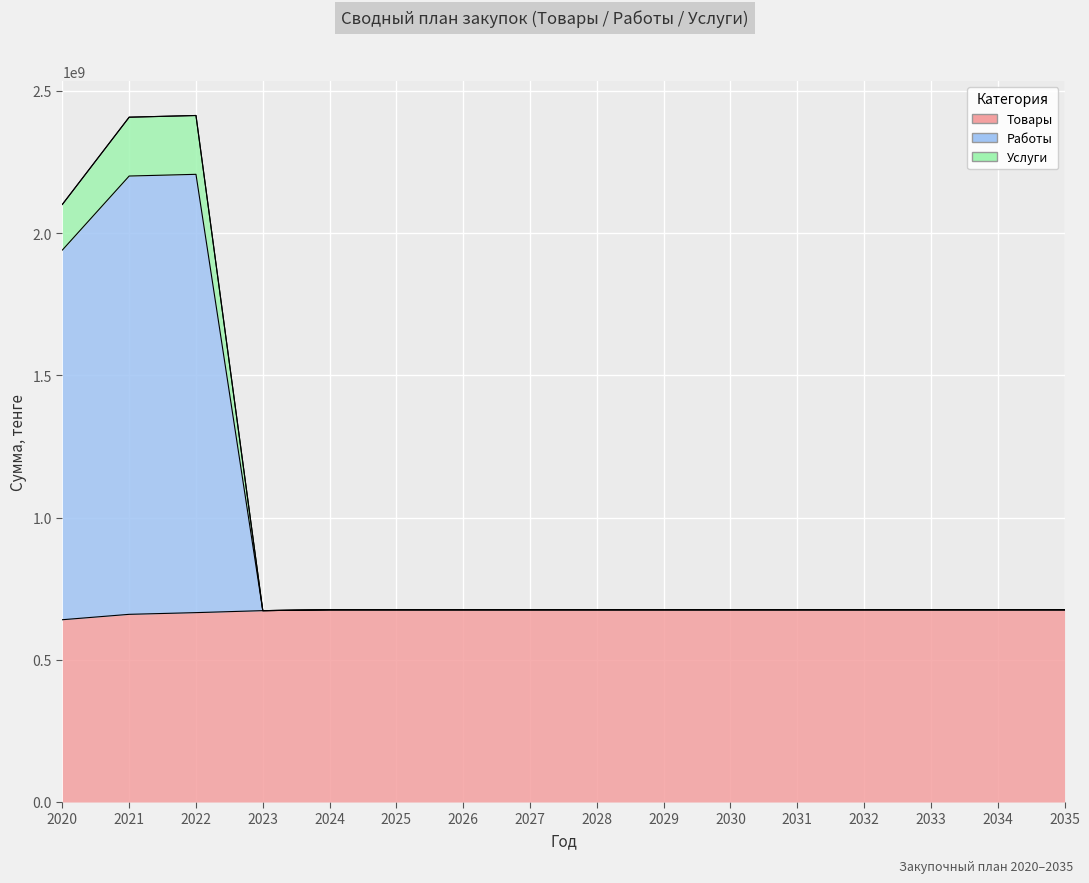

In Работы, how many points are lower than both neighbors (excluding endpoints)?

1